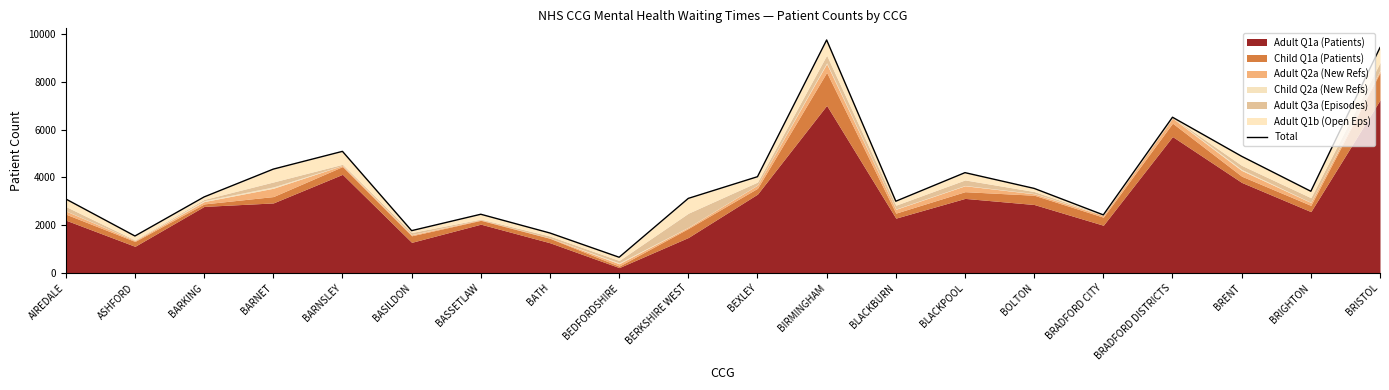

Where does the data first go above 3423?

BARNET